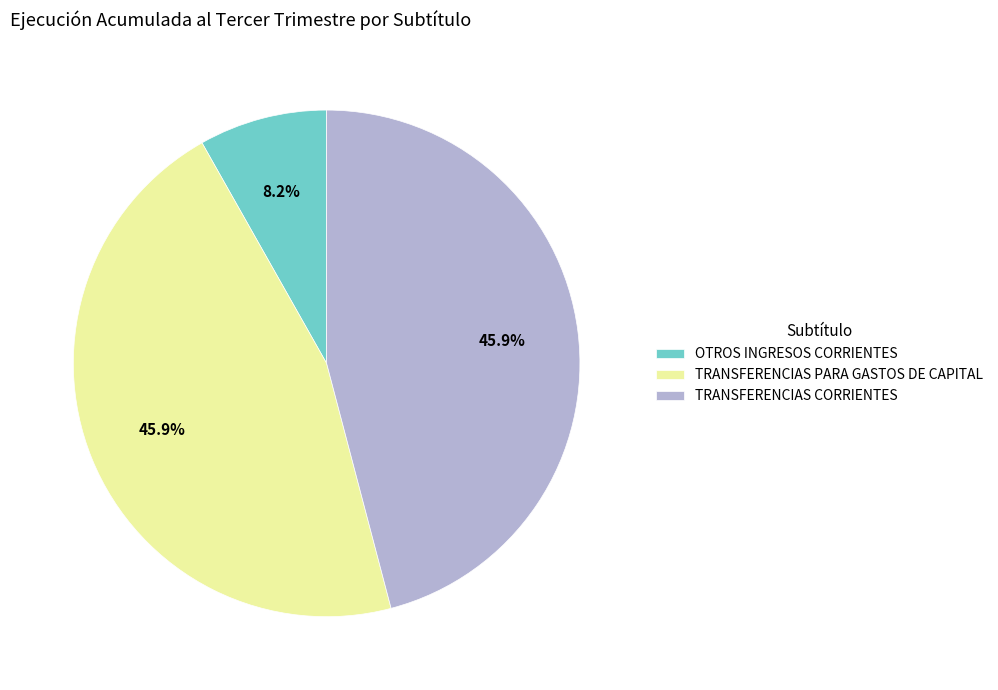

What is the ratio of the value at TRANSFERENCIAS CORRIENTES to the value at OTROS INGRESOS CORRIENTES?

5.6